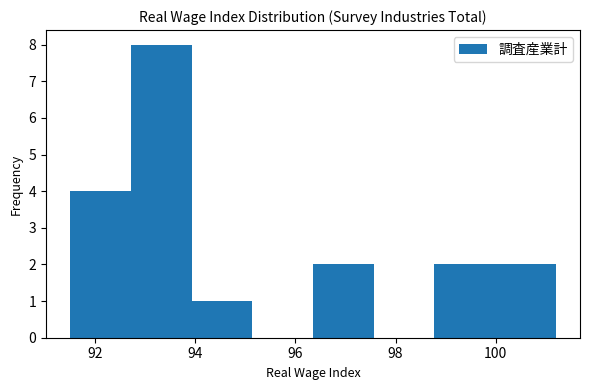

Reading left to right, transcribe this chart: for each bar, give the range it covers on the x-axis and its height. Neither the bar edges nor the heights are printed on the chart, so give them approximately, as read against the axes.

91.6 to 92.8: 4
92.8 to 94.0: 8
94.0 to 95.2: 1
95.2 to 96.4: 0
96.4 to 97.6: 2
97.6 to 98.8: 0
98.8 to 100.0: 2
100.0 to 101.2: 2